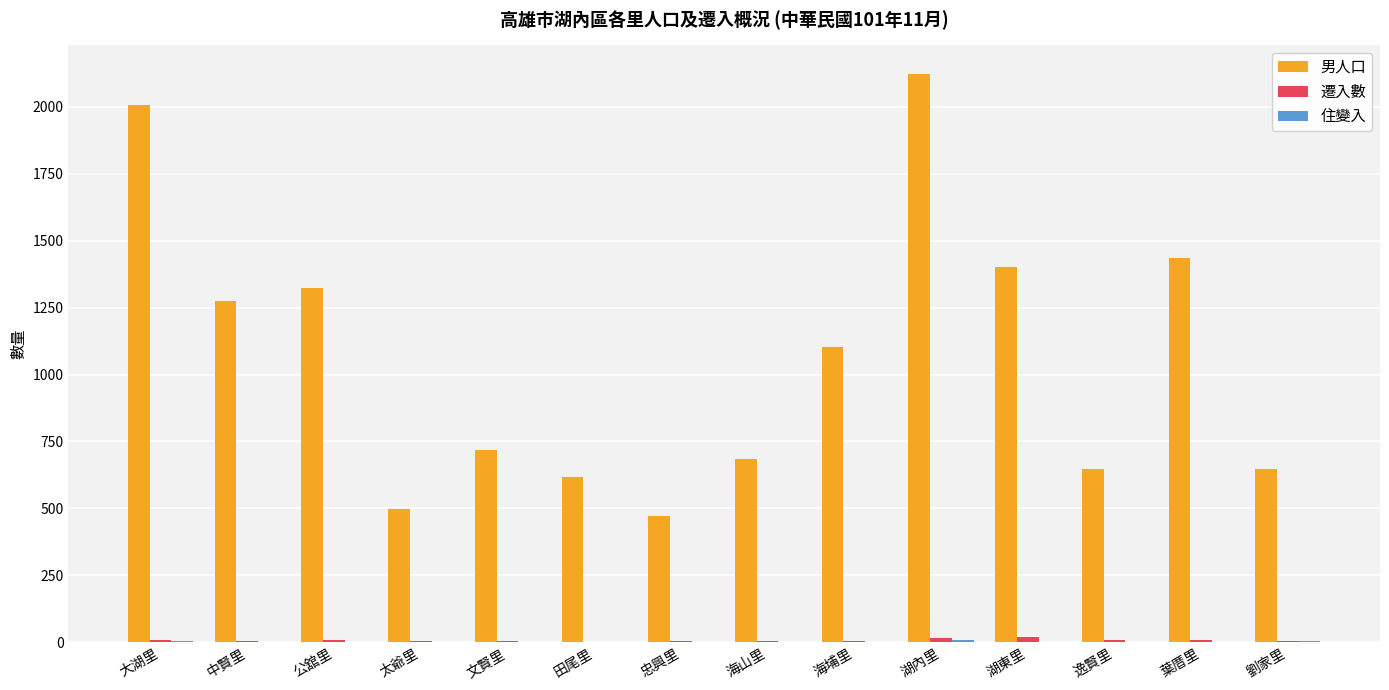

Which series changed the most between 公舘里 and 忠興里?

男人口